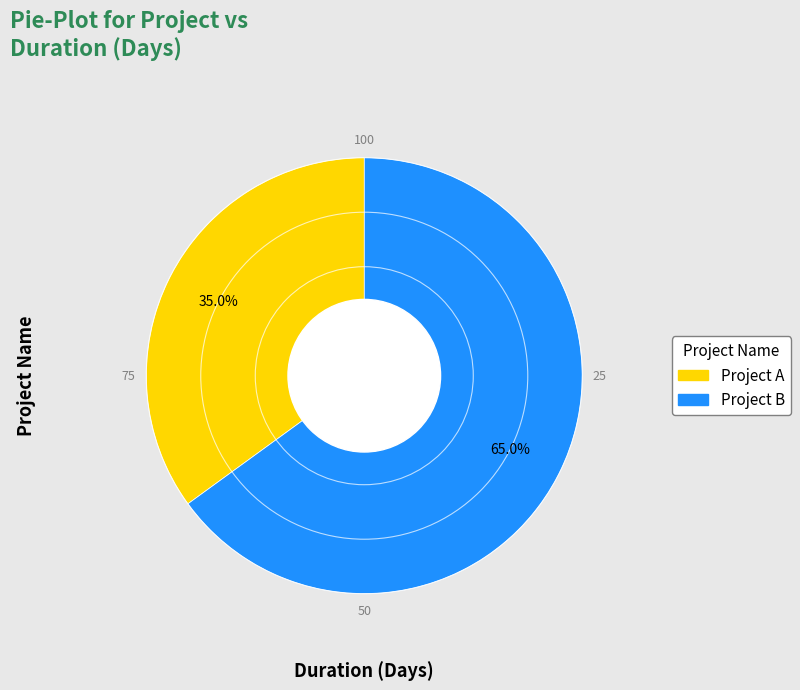

What is the smallest slice in the pie chart?

Project A